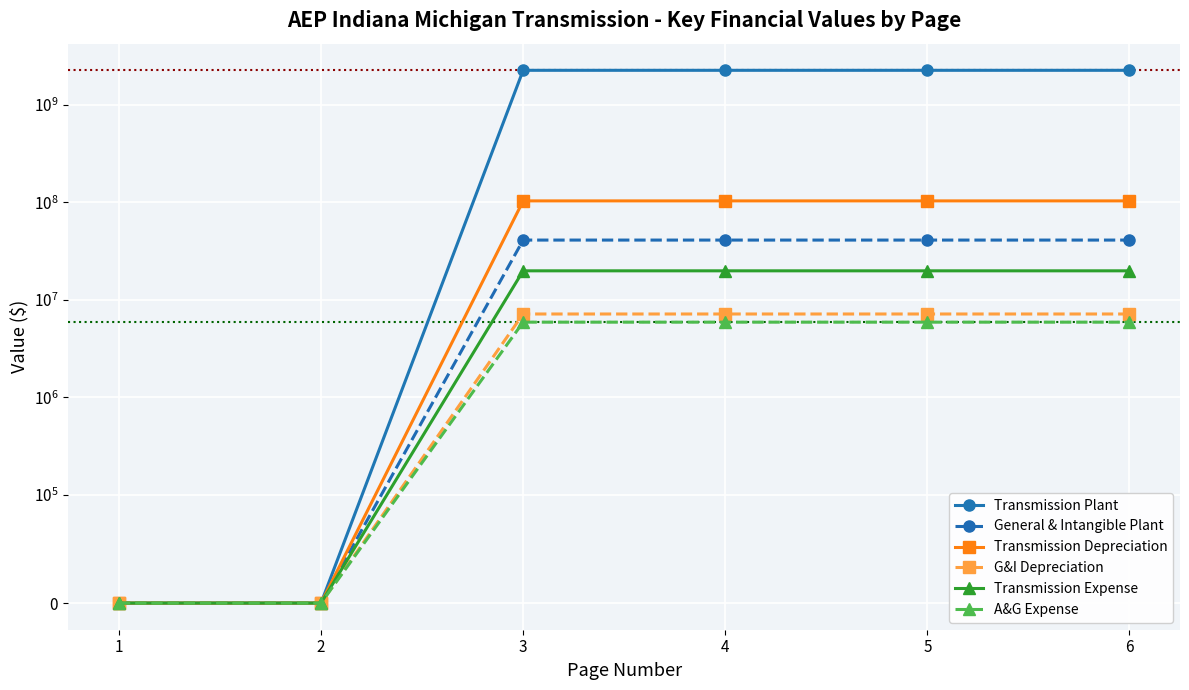

How many data points in G&I Depreciation are less than 7168705?

2